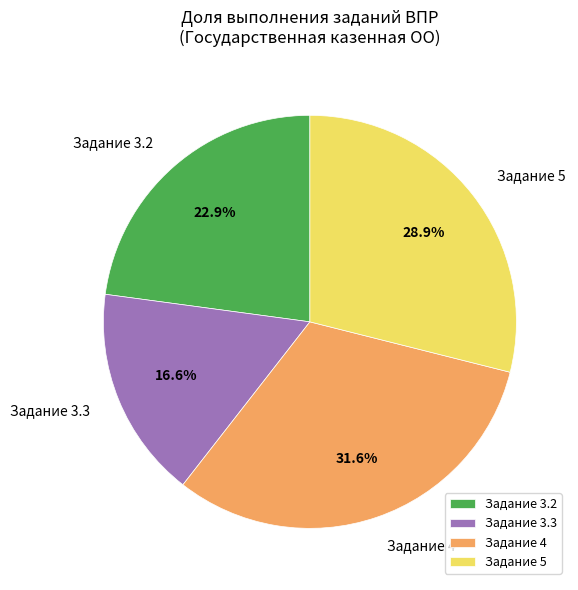

What portion of the pie excludes Задание 4?

68.4%